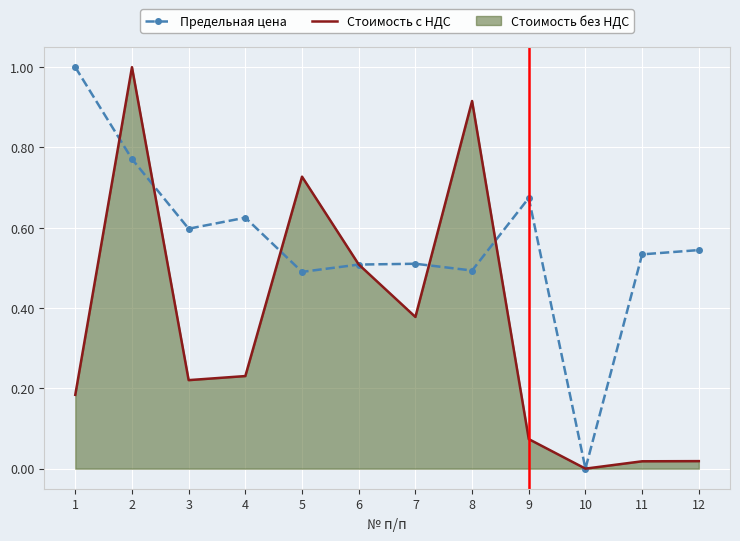

How many lines are shown in the chart?

2